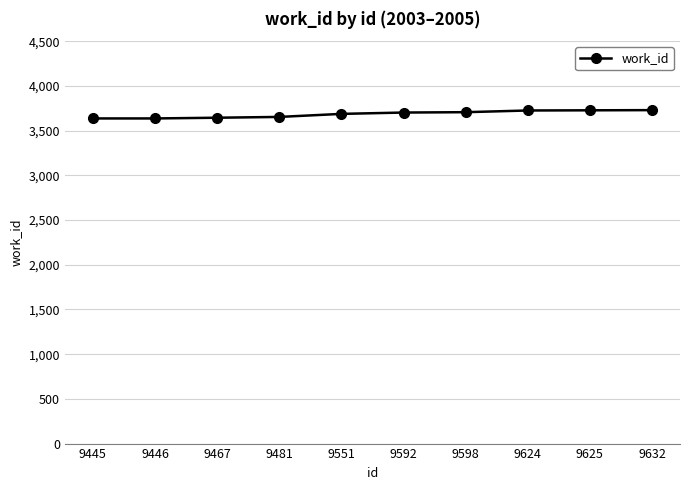

Between 9632 and 9445, which is larger?

9632